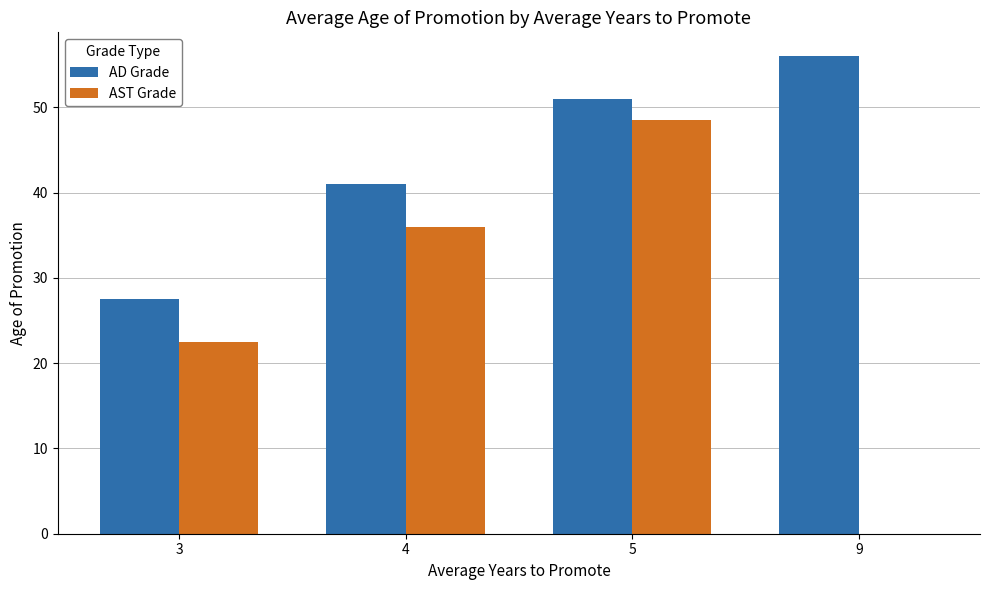

What is the sum of the AST Grade values at 9 and 3?

22.5